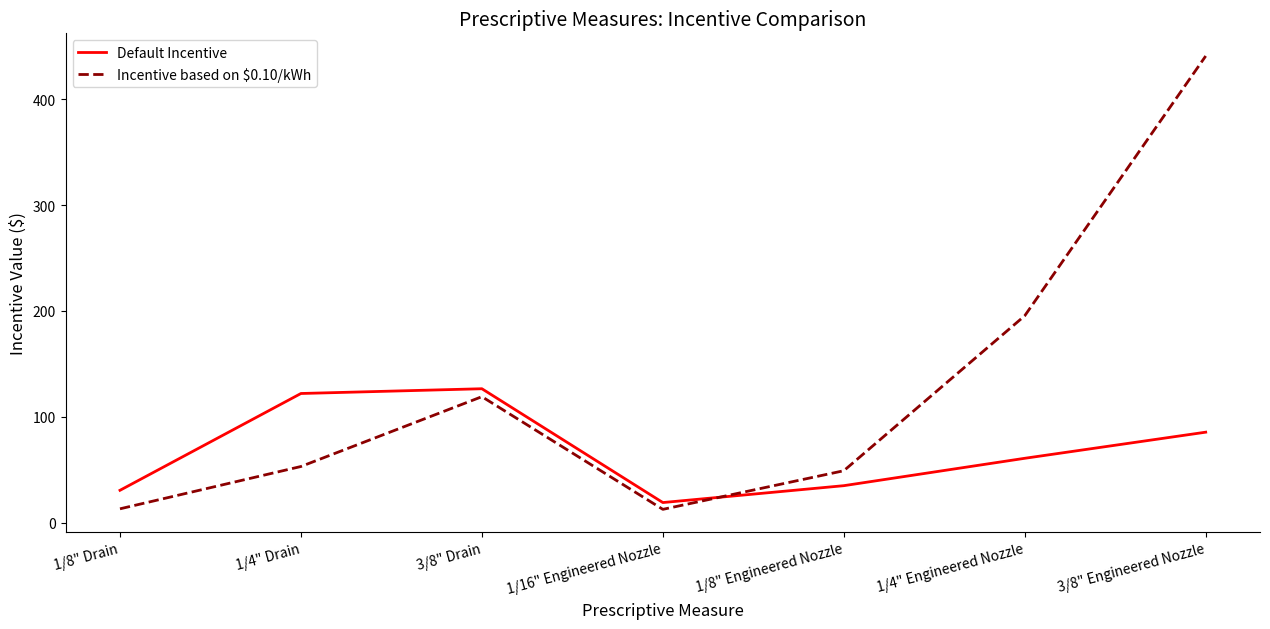

How many intersections are there between Incentive based on $0.10/kWh and Default Incentive?

1